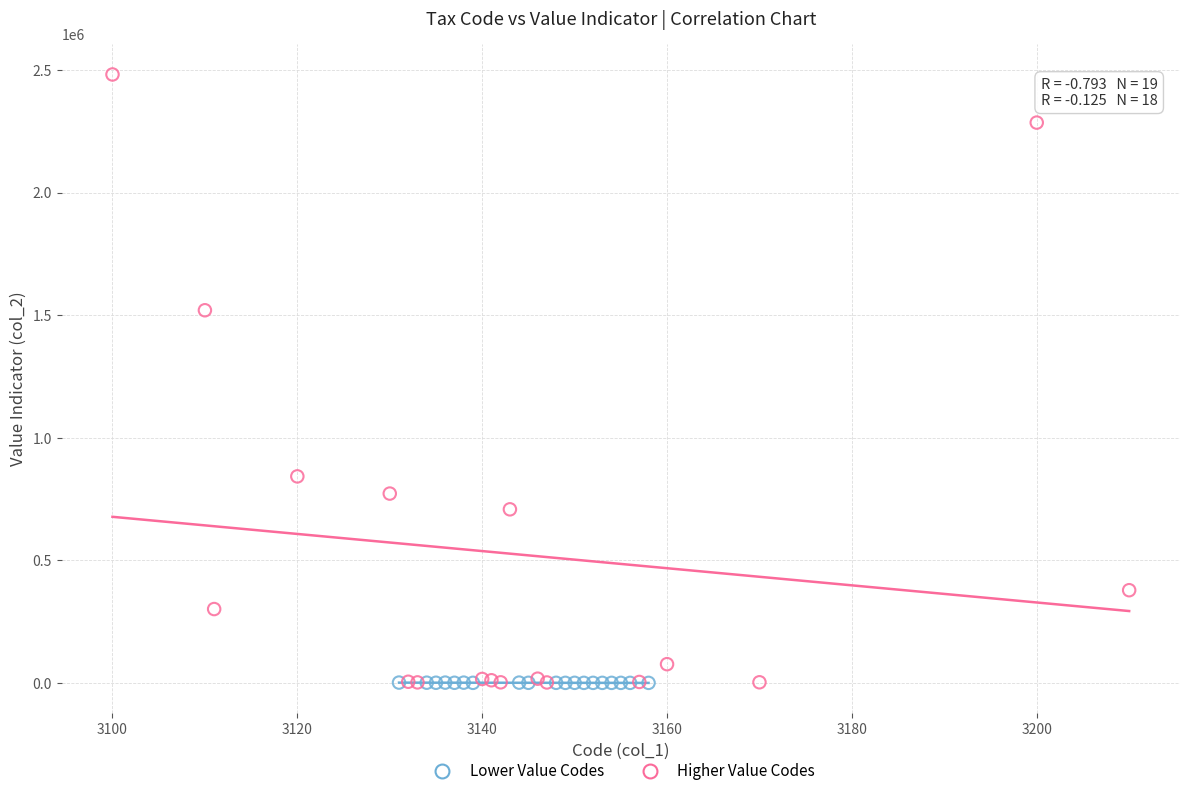

Which series has the widest spread of Y values?

Higher Value Codes